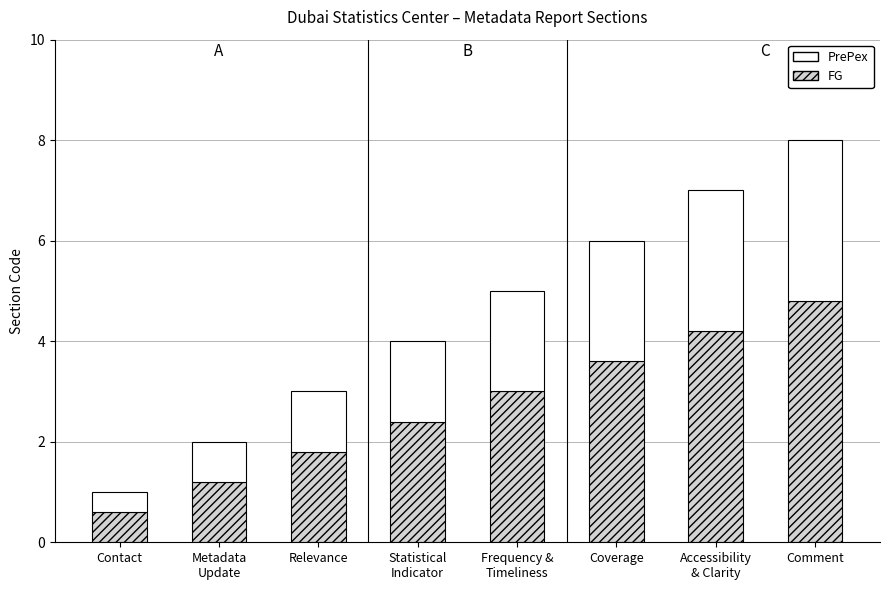

At which category is the sum across all series the highest?

Comment